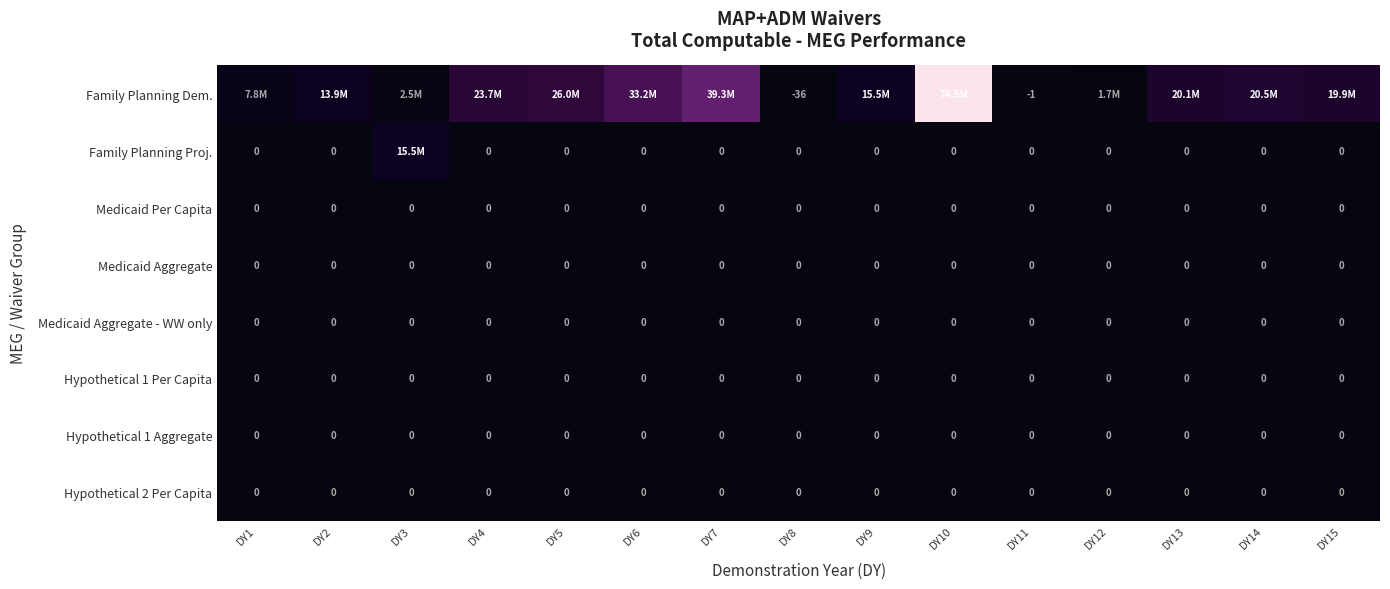

The Hypothetical 2 Per Capita series shows 0 at DY5. True or false?

True